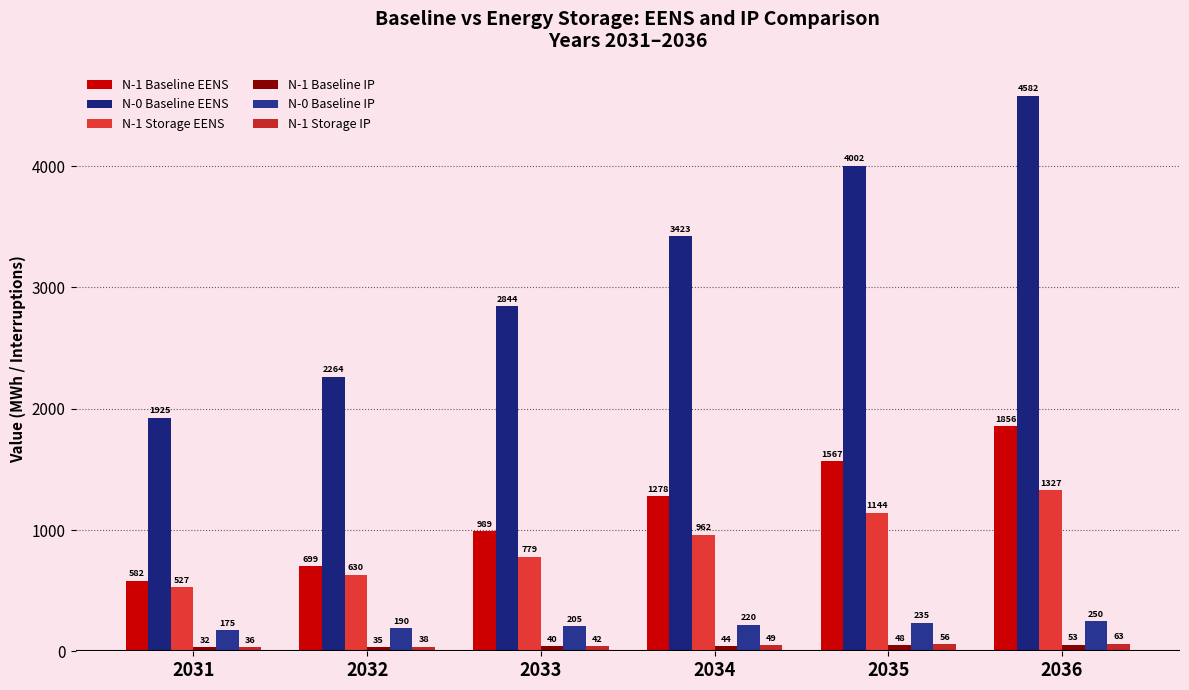

Reading left to right, list all the values displayed in this chart.

N-1 Baseline EENS: 2031=582.3	2032=699.4	2033=988.6	2034=1277.9	2035=1567.2	2036=1856.4
N-0 Baseline EENS: 2031=1925.1	2032=2264.3	2033=2843.7	2034=3423.1	2035=4002.4	2036=4581.8
N-1 Storage EENS: 2031=527.1	2032=629.7	2033=778.9	2034=961.5	2035=1144.1	2036=1326.7
N-1 Baseline IP: 2031=32.2	2032=35.1	2033=39.5	2034=43.9	2035=48.3	2036=52.7
N-0 Baseline IP: 2031=175.4	2032=190.0	2033=205.0	2034=220.0	2035=235.0	2036=250.0
N-1 Storage IP: 2031=35.7	2032=38.1	2033=42.1	2034=49.0	2035=55.9	2036=62.8